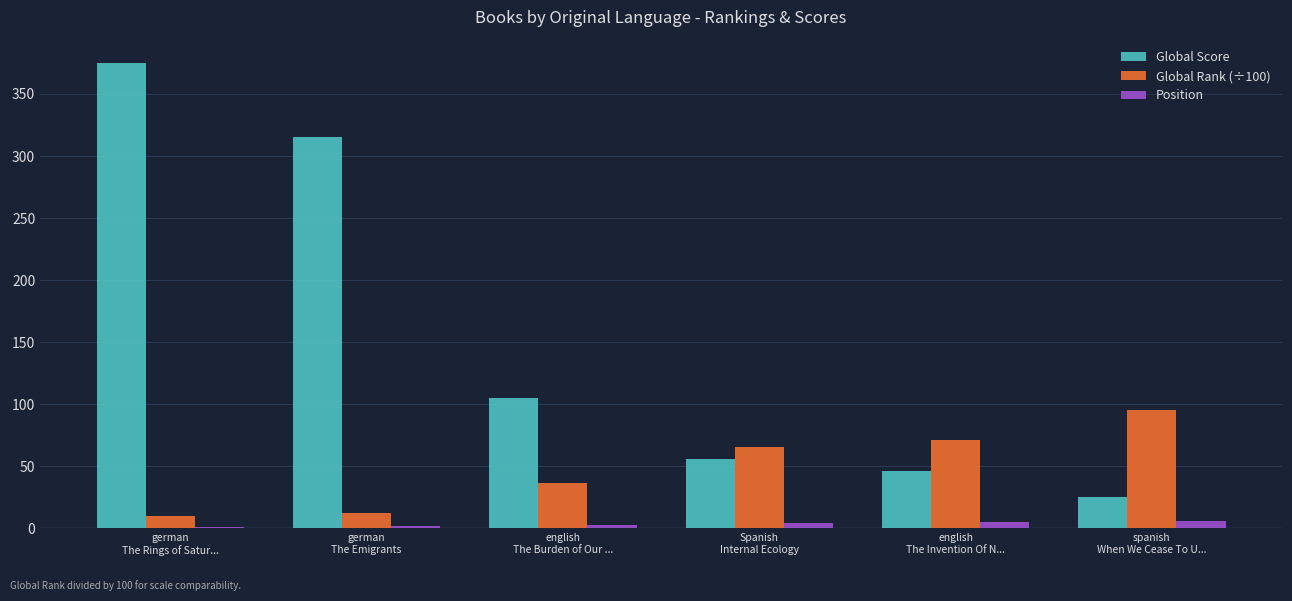

What is the sum of all Global Rank (÷100) values?

291.6